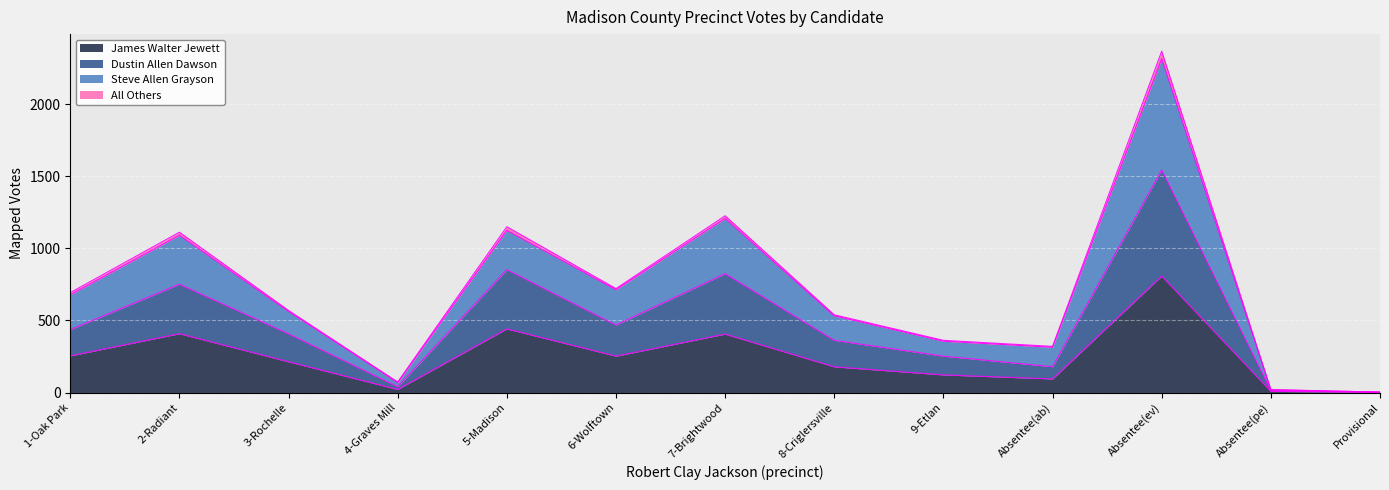

At which label does James Walter Jewett reach its peak?

Absentee(ev)